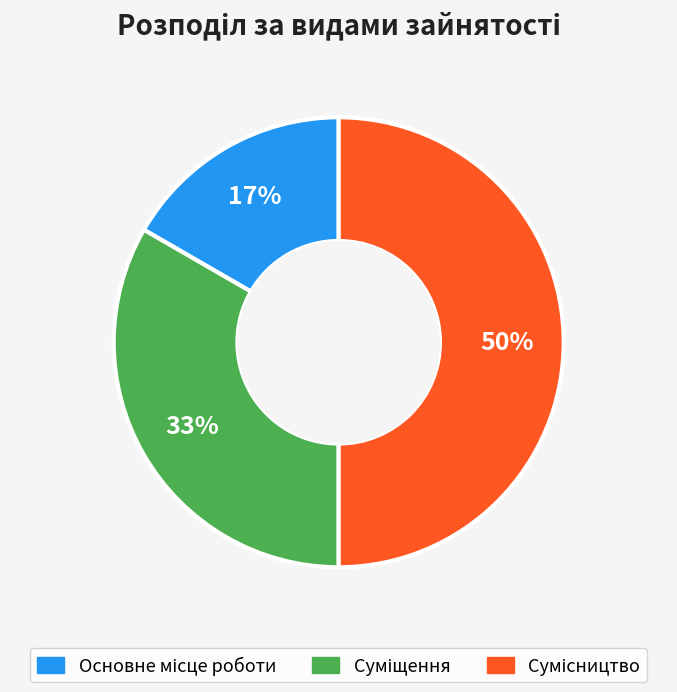

To the nearest percent, what is the average slice percentage?

33%